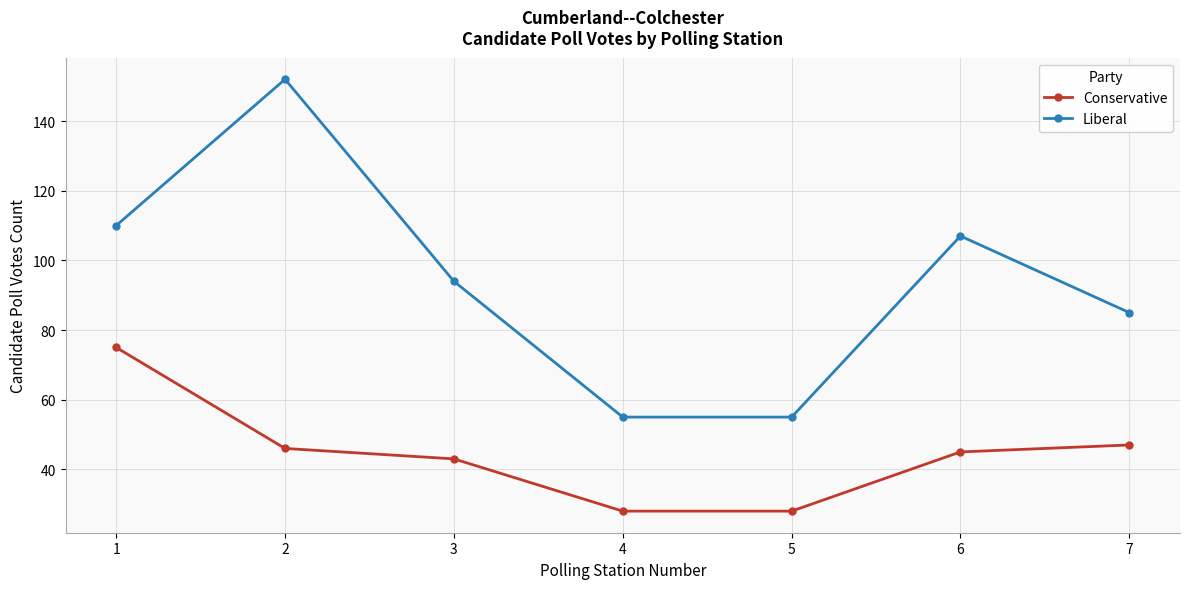

At which category does the chart reach its peak across all series?

2